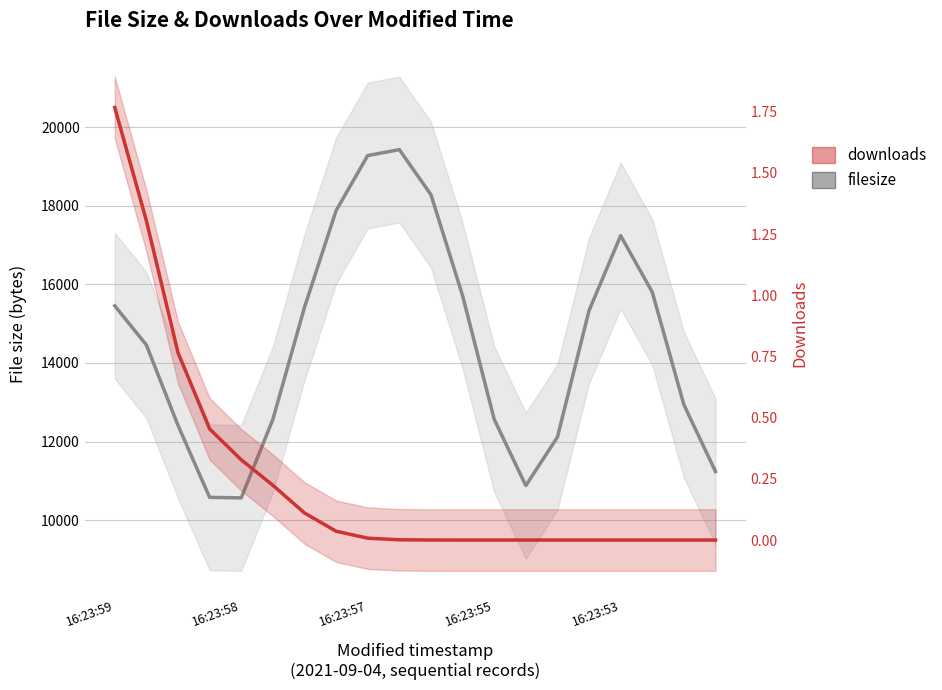

True or false: downloads and filesize intersect in this chart.

False